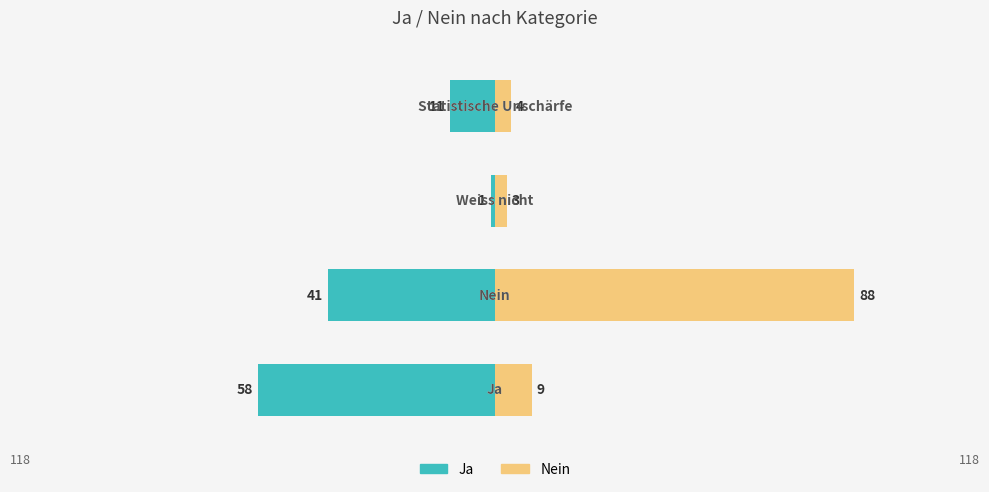

What are all the series names shown in the legend?

Ja, Nein